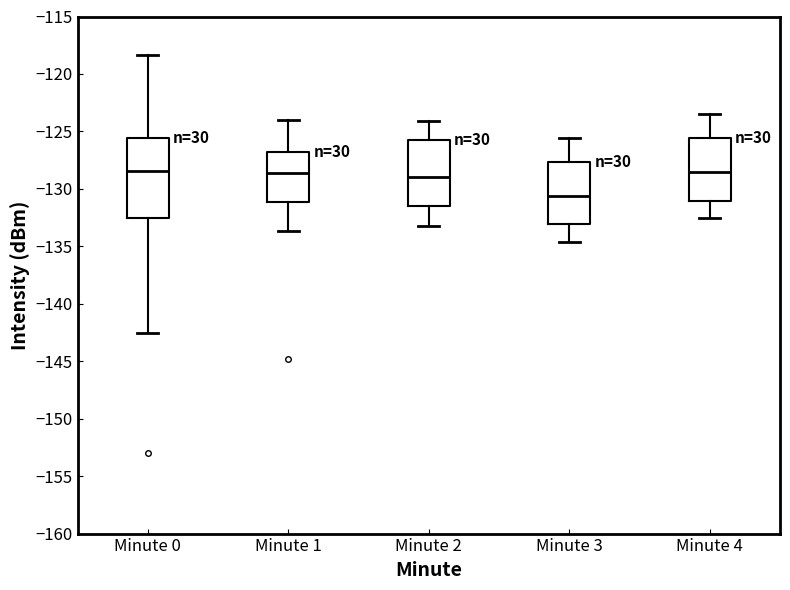

Which box has the lowest median line?

Minute 3